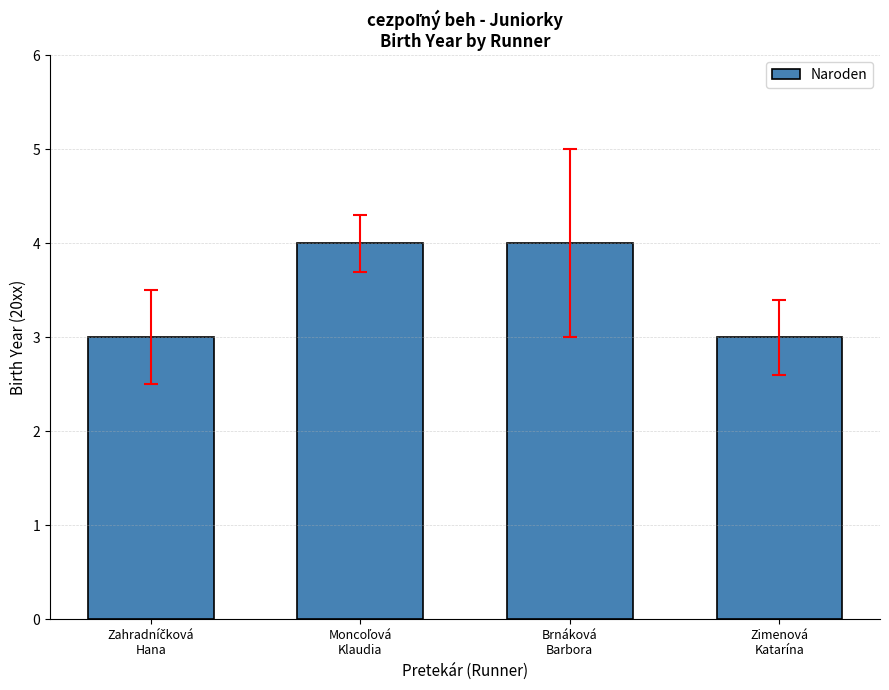

What is the difference between the maximum and minimum values?

1